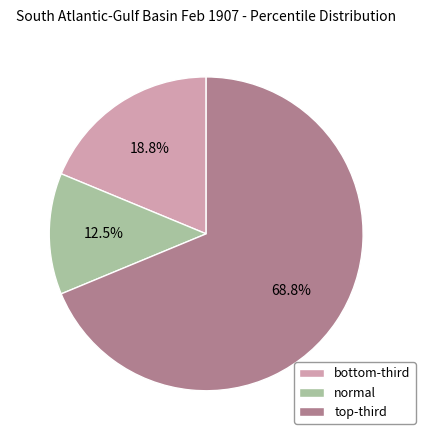

Which category has the biggest portion of the pie?

top-third